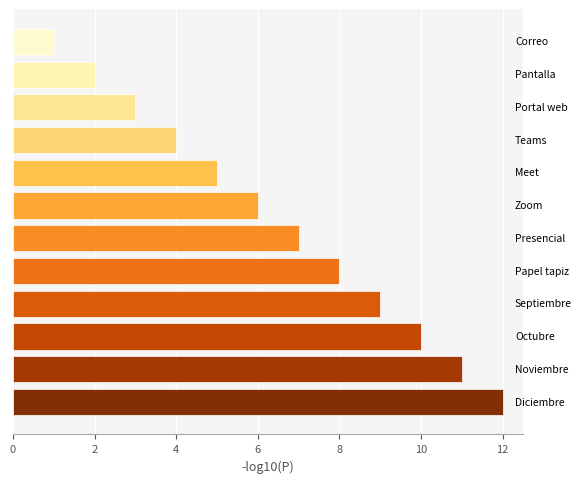

What is the sum of all values?

78